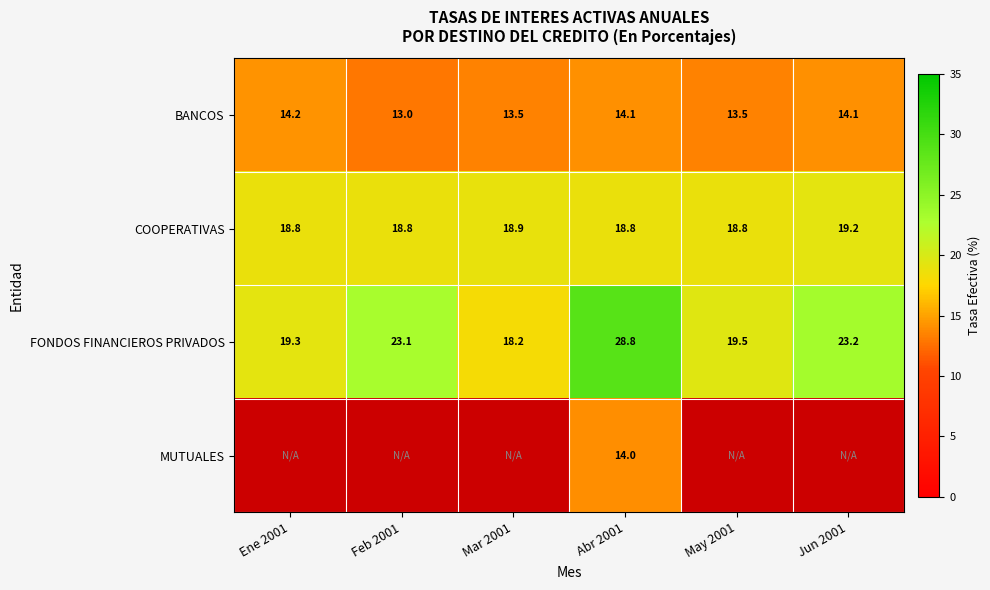

True or false: BANCOS has a value of 6.7 at Mar 2001.

False